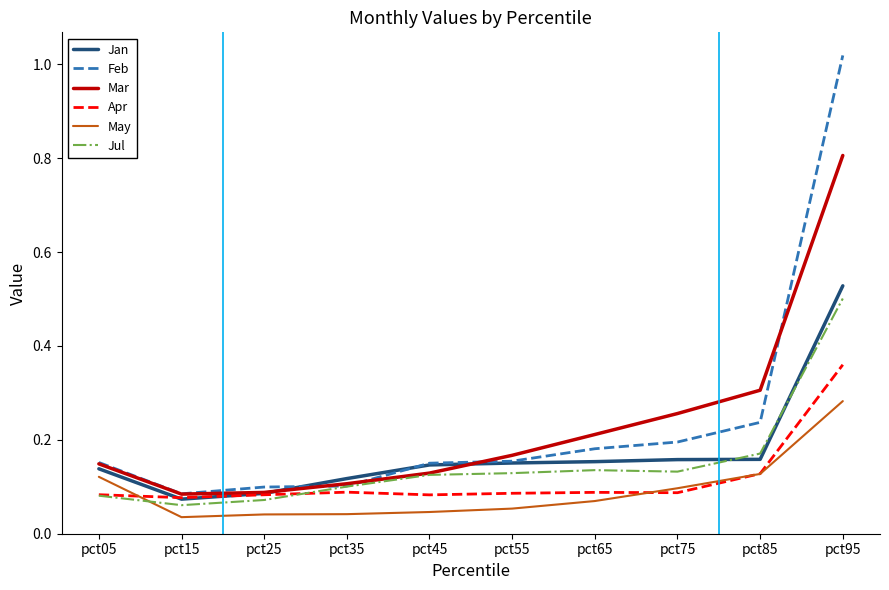

After their last crossing, which series has the higher values: Jan or Jul?

Jan